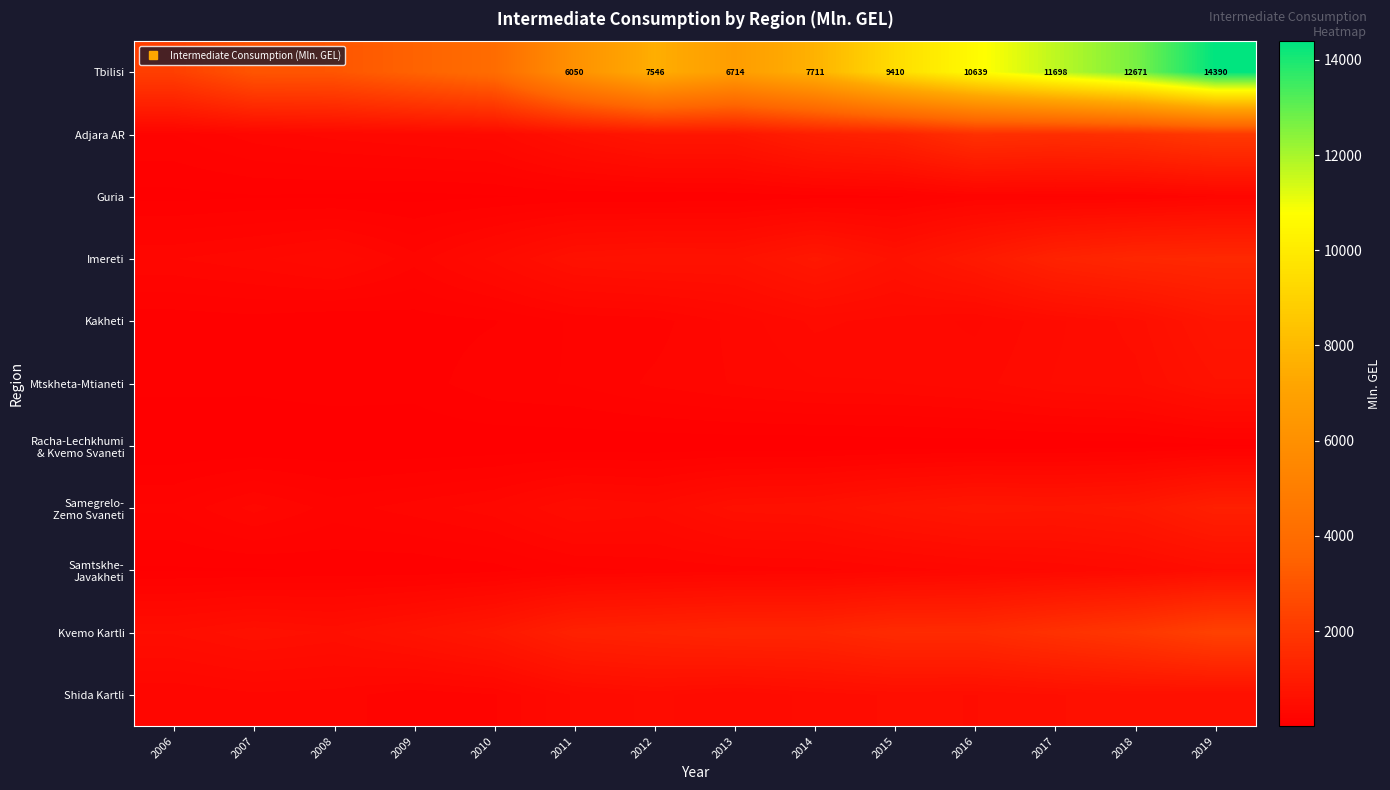

List the labels in order of Imereti value, largest first.

2019, 2018, 2017, 2016, 2014, 2012, 2013, 2015, 2011, 2010, 2008, 2007, 2006, 2009